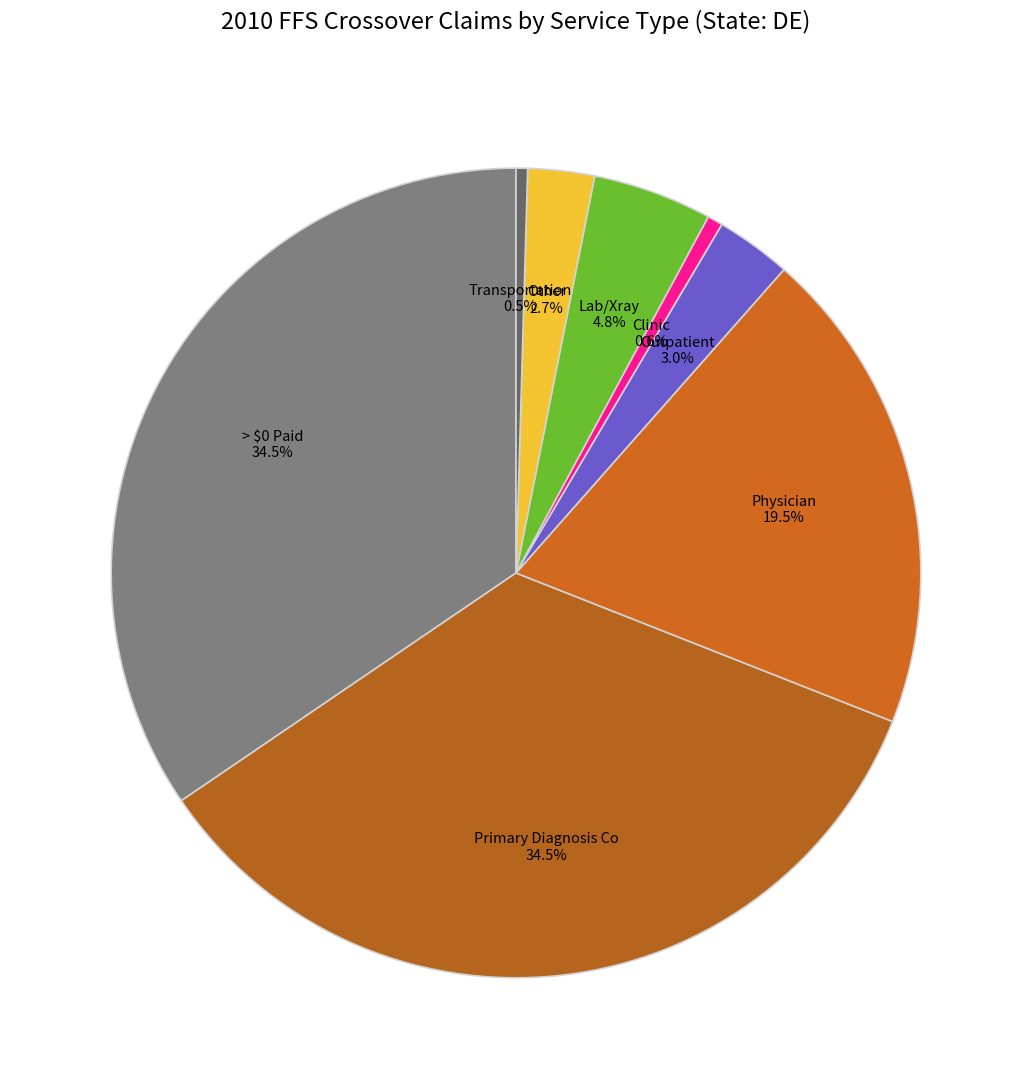

To the nearest percent, what is the difference between the largest and smallest slice percentages?

34%